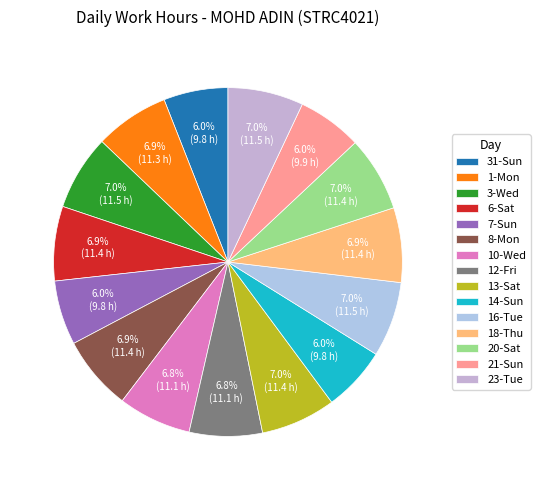

Count the number of slices in the pie.

15